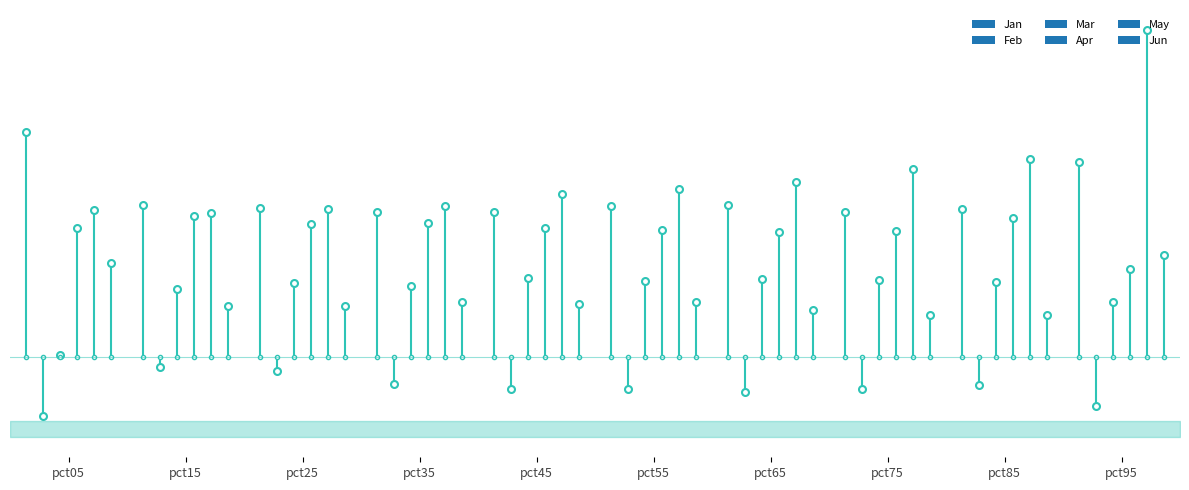

The Jan series shows 1.2 at pct15. True or false?

False